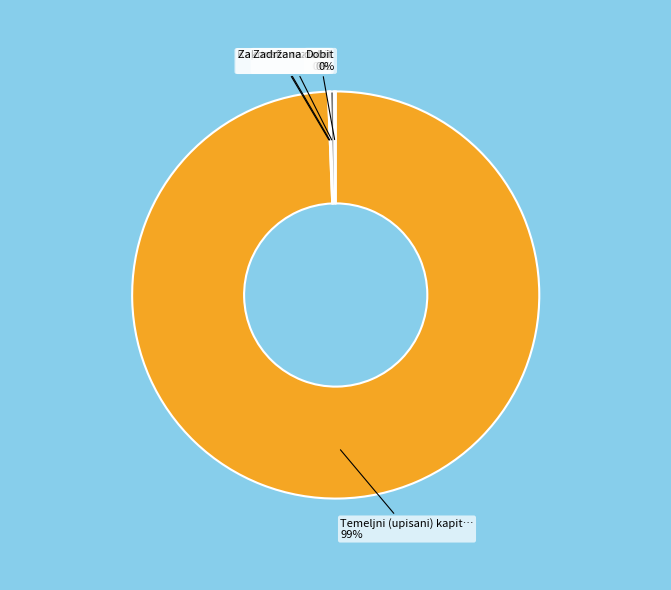

To the nearest percent, what is the average slice percentage?

20%